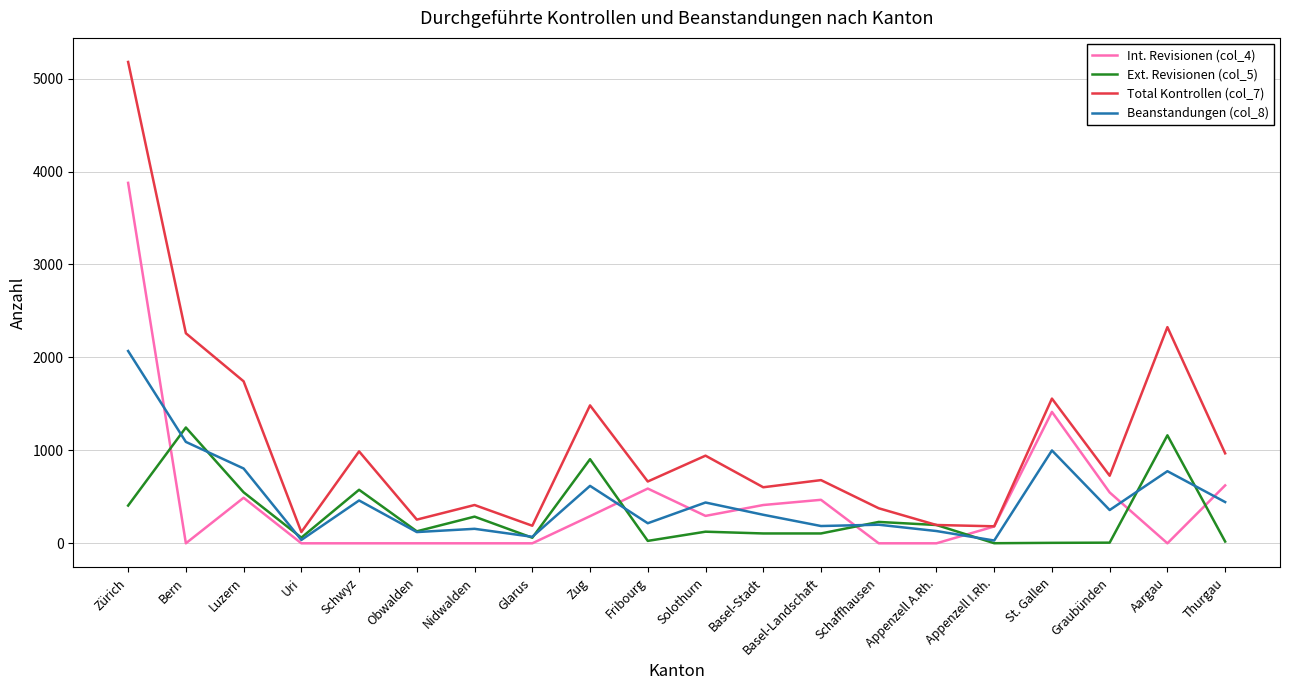

Rank the series by their maximum value, from highest to lowest.

Total Kontrollen (col_7), Int. Revisionen (col_4), Beanstandungen (col_8), Ext. Revisionen (col_5)